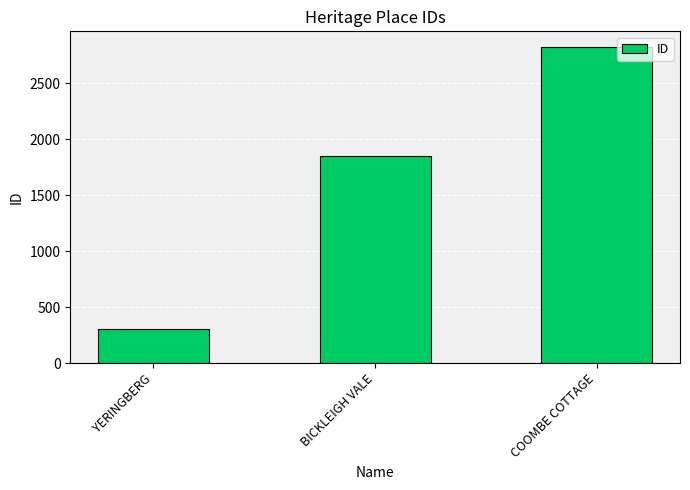

Approximately how many times larger is the value at BICKLEIGH VALE compared to COOMBE COTTAGE?

0.7